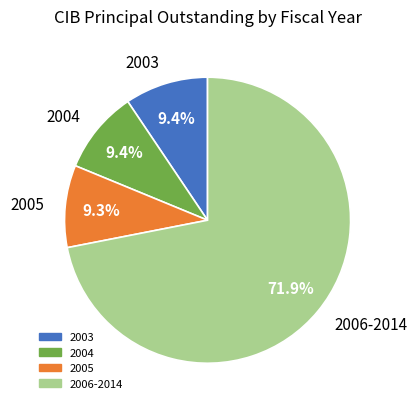

Is 2005 the majority of the pie?

No